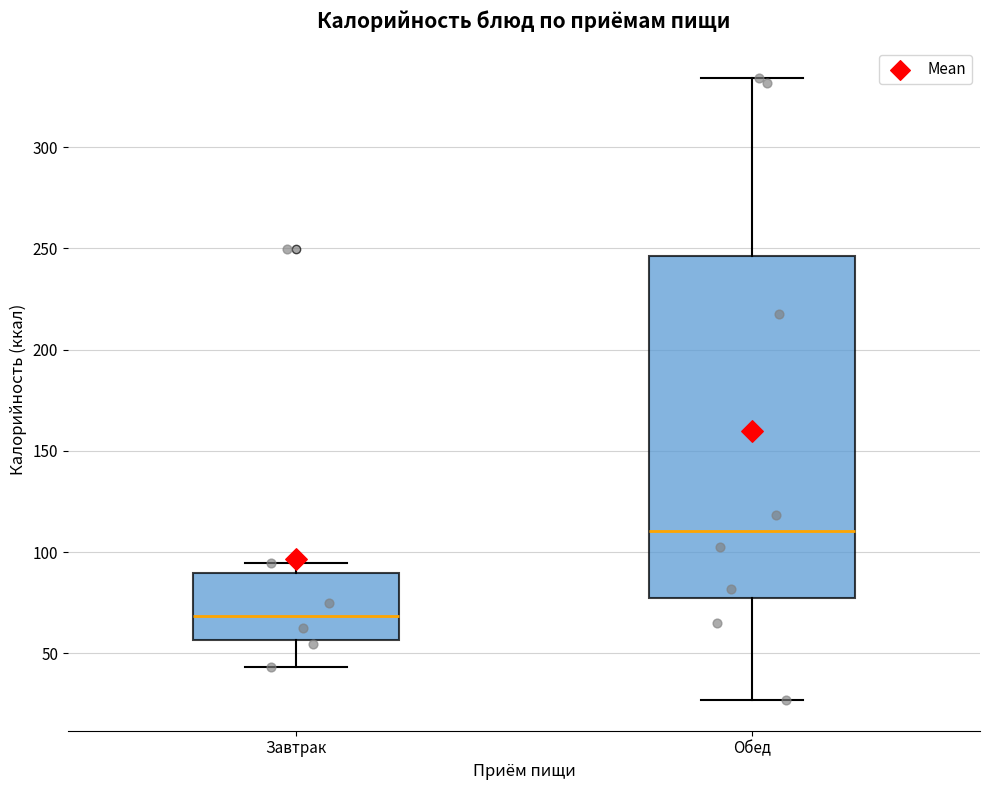

Reading left to right, transcribe this box plot: for each box, give where its median line is, the range the box spans, and where its two whiskers end, as read against the y-axis. The values are not printed on the chart, so give them approximately, as read against the axis.

Завтрак: median 70, box 55 to 90, whiskers 45 to 95
Обед: median 110, box 75 to 245, whiskers 25 to 335